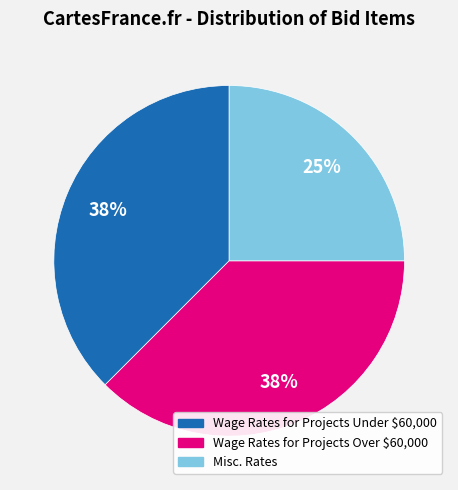

Which slice is the smallest?

Misc. Rates